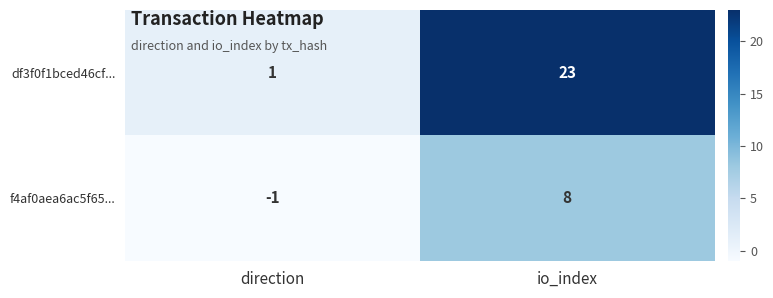

What is the sum of all f4af0aea6ac5f65... values?

7